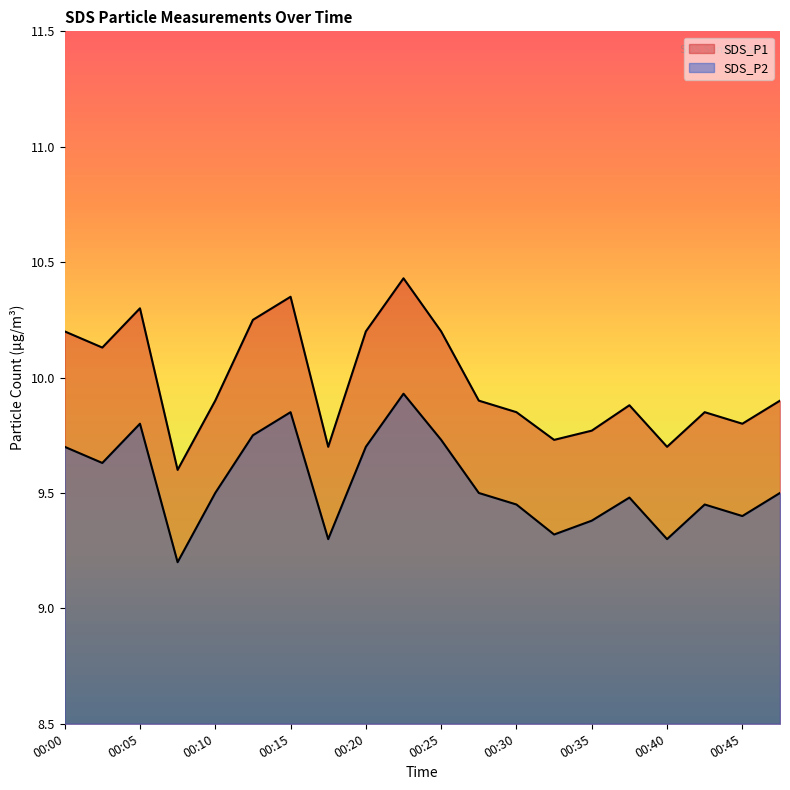

The SDS_P2 series shows 9.8 at 00:12. True or false?

True